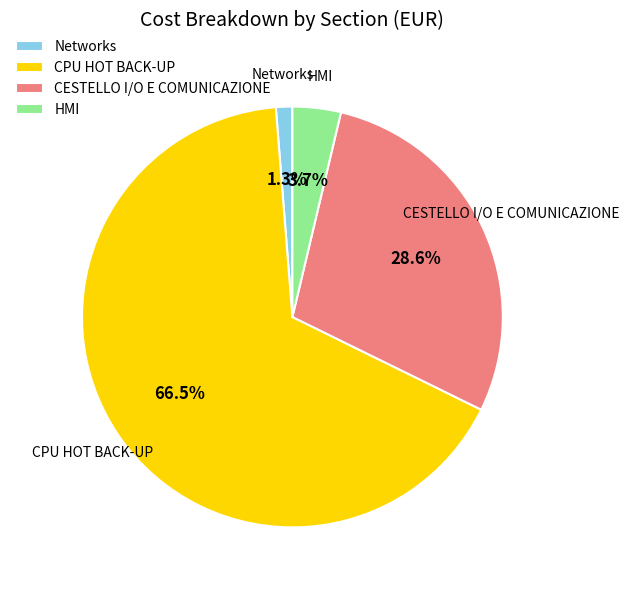

Count the number of slices in the pie.

4